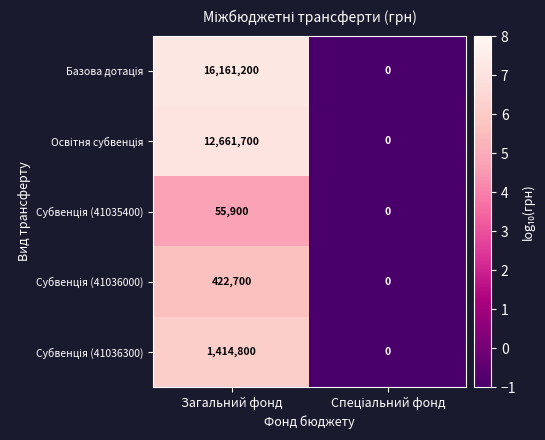

What is the greatest value displayed?

16161200